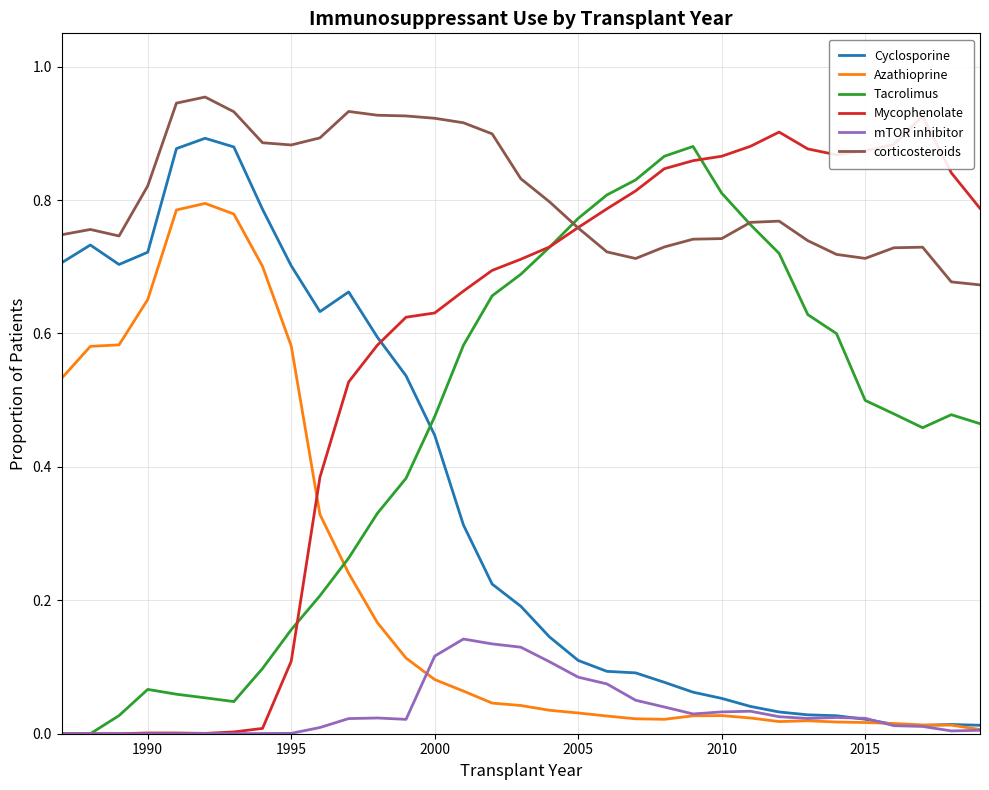

The value of corticosteroids at 2010 is 1.3. True or false?

False